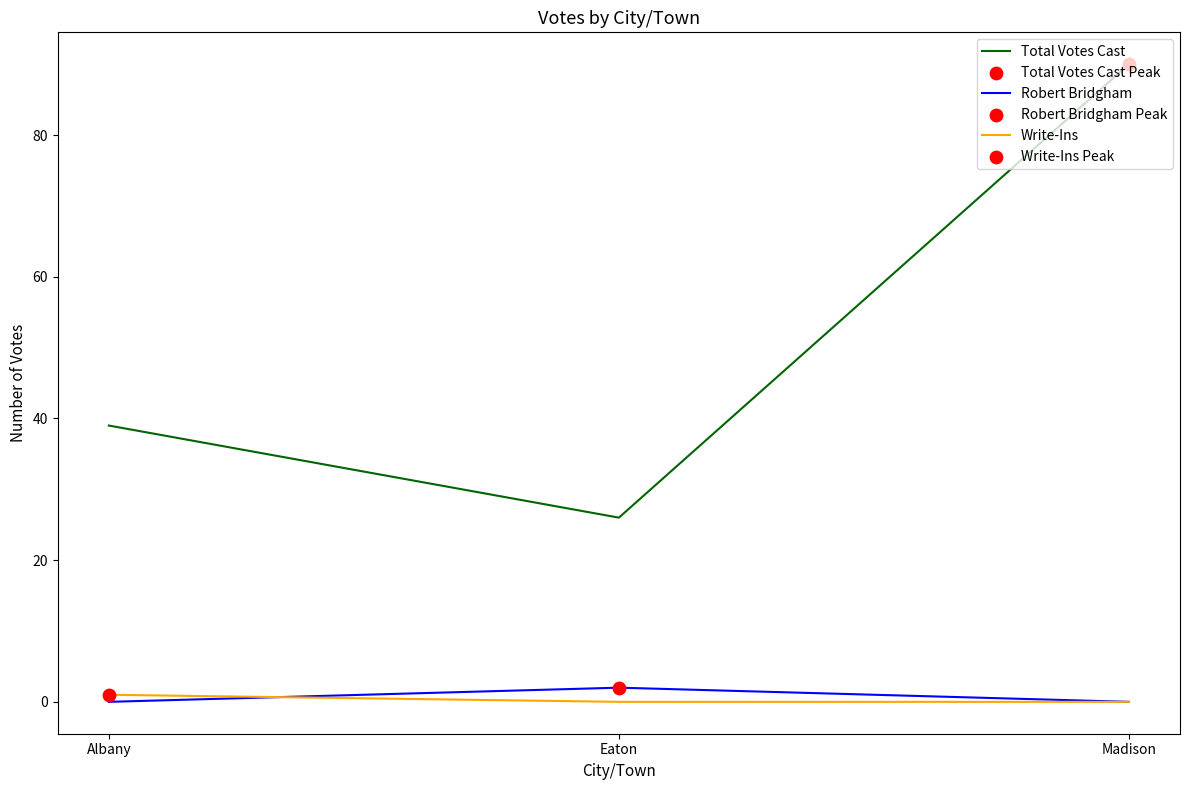

At which category is the sum across all series the highest?

Madison